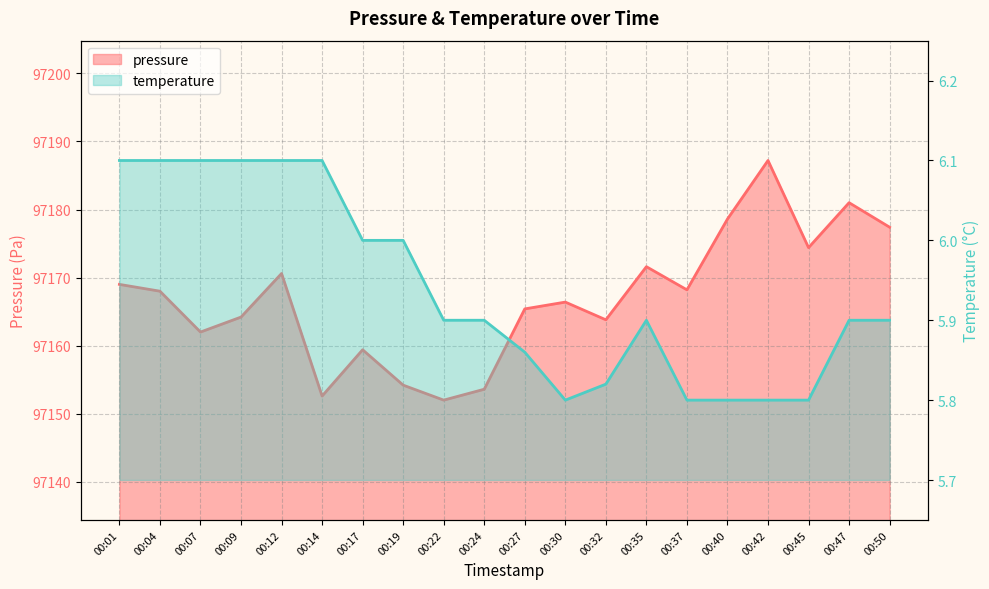

Reading left to right, what are all the values shown in this chart?

pressure: 97169.0	97168.0	97162.0	97164.2	97170.6	97152.6	97159.4	97154.2	97152.0	97153.6	97165.4	97166.4	97163.8	97171.6	97168.2	97178.6	97187.2	97174.4	97181.0	97177.4
temperature: 6.1	6.1	6.1	6.1	6.1	6.1	6.0	6.0	5.9	5.9	5.9	5.8	5.8	5.9	5.8	5.8	5.8	5.8	5.9	5.9